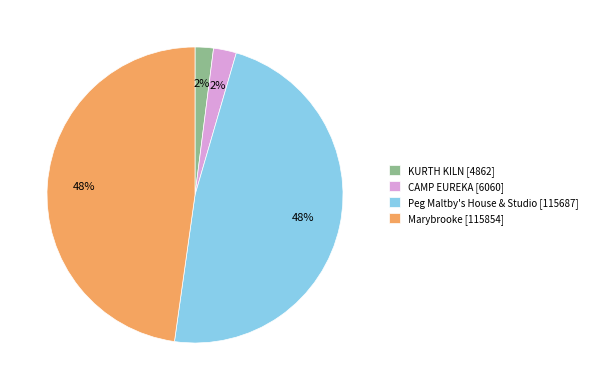

Is there a majority slice in this chart?

No